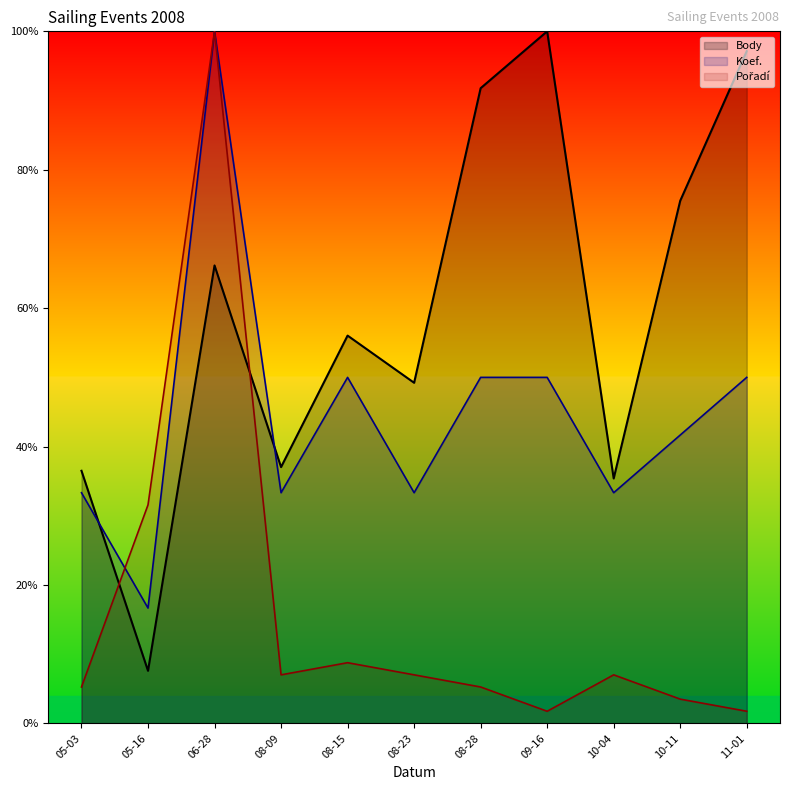

At how many categories does at least one series exceed 24?

11